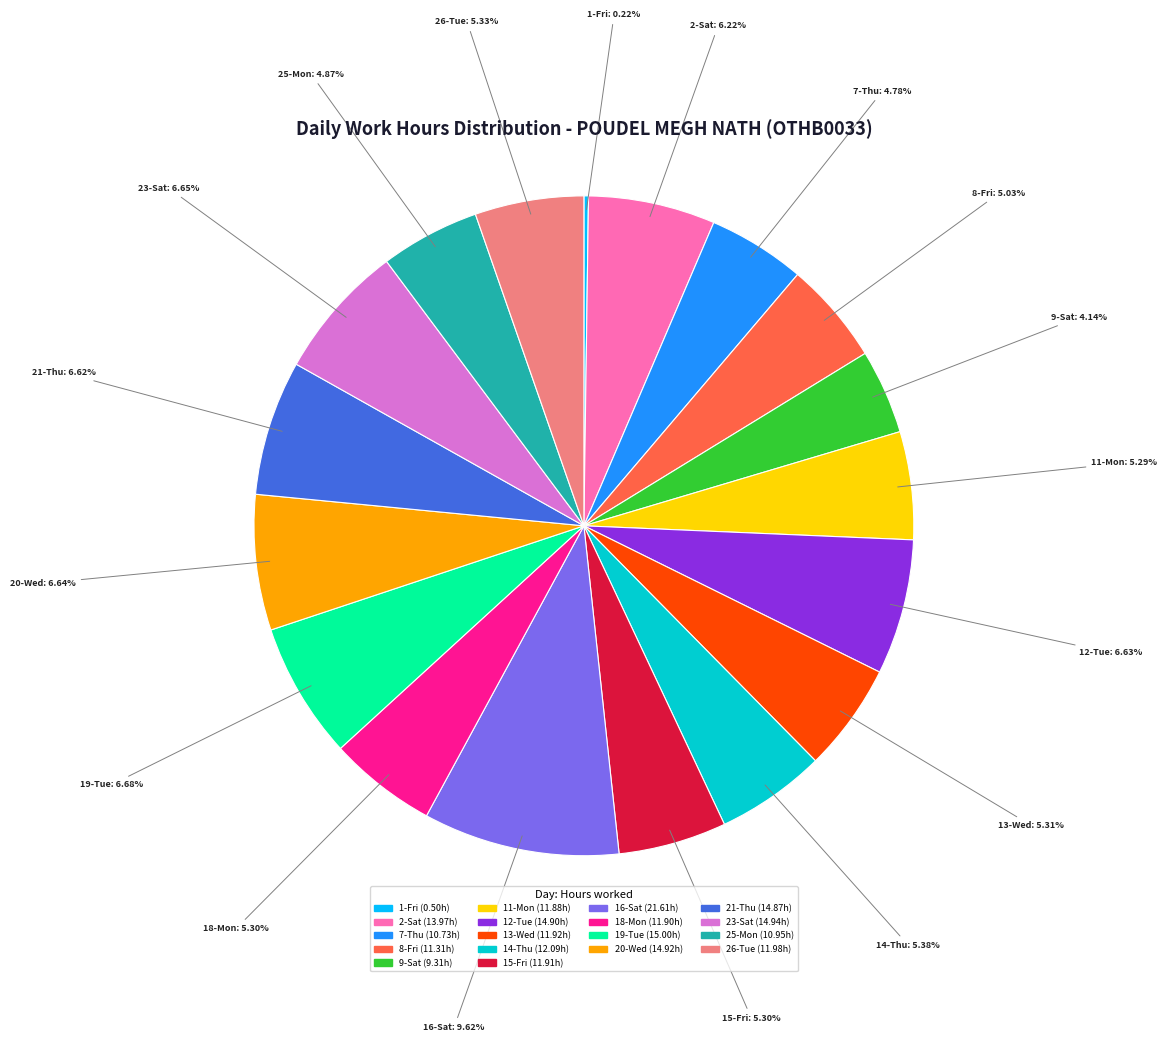

To the nearest percent, what portion does 23-Sat represent?

7%